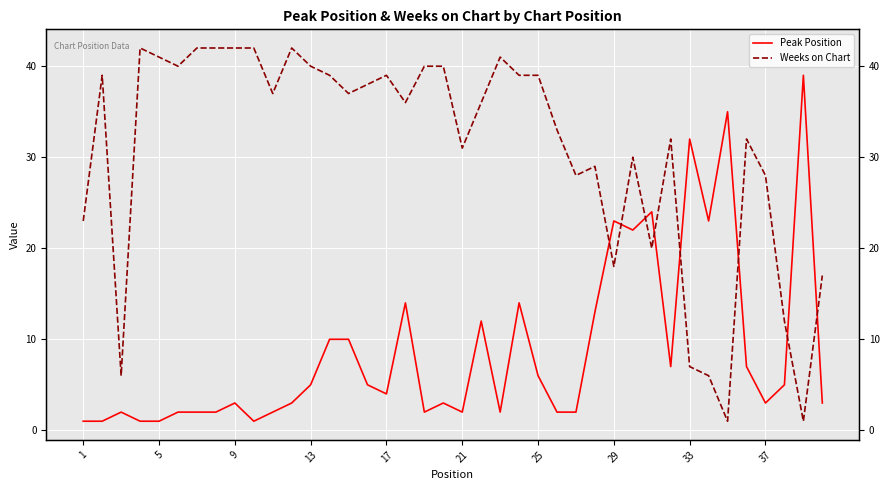

True or false: Weeks on Chart and Peak Position intersect in this chart.

True